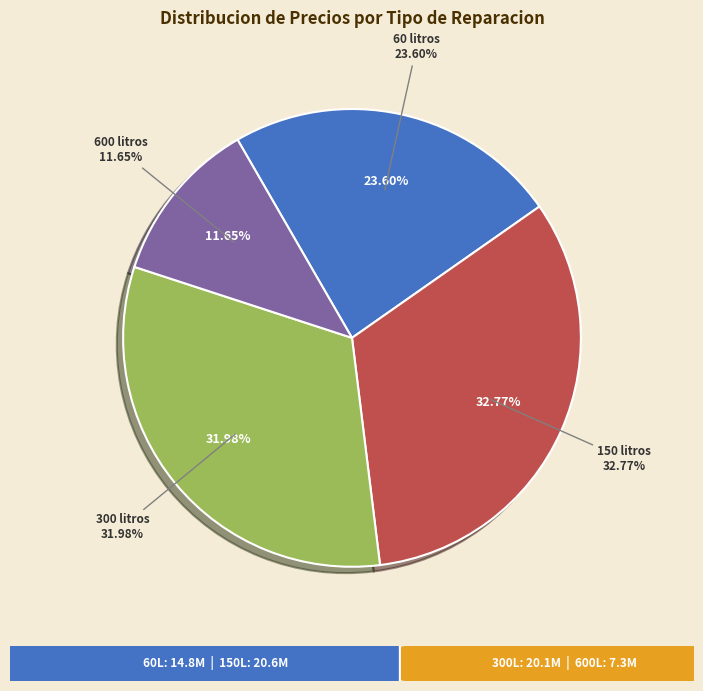

To the nearest percent, what is the average slice percentage?

25%